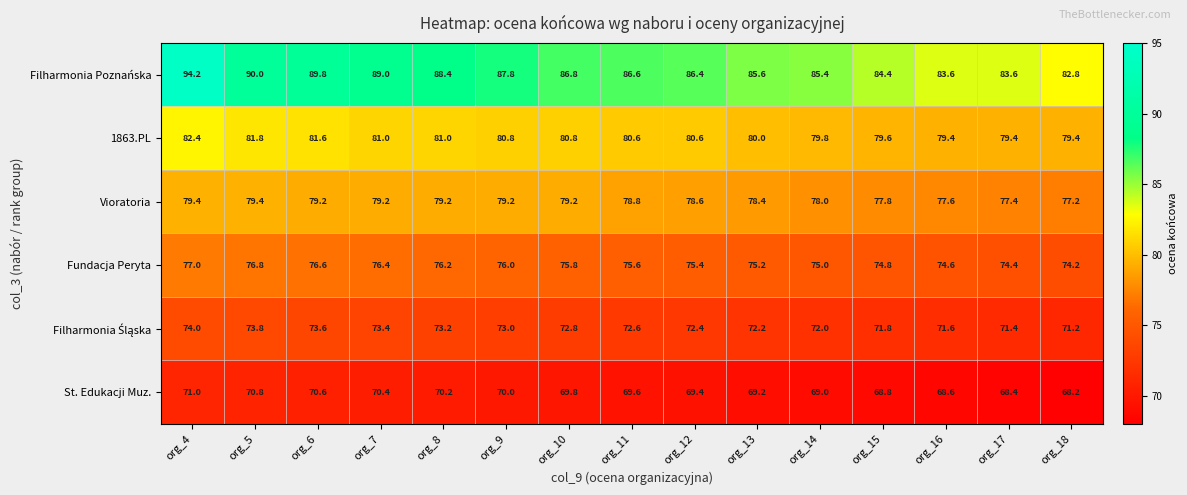

Read the St. Edukacji Muz. value at org_15.

68.8